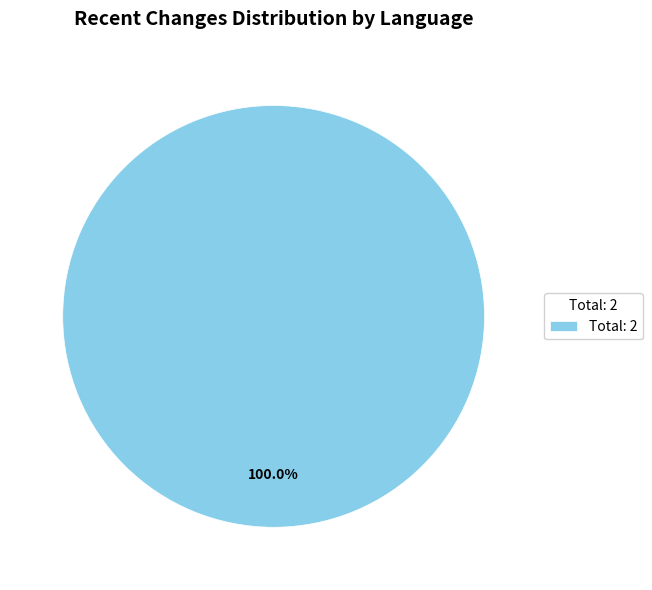

Rank the categories by value from lowest to highest.

Total: 2